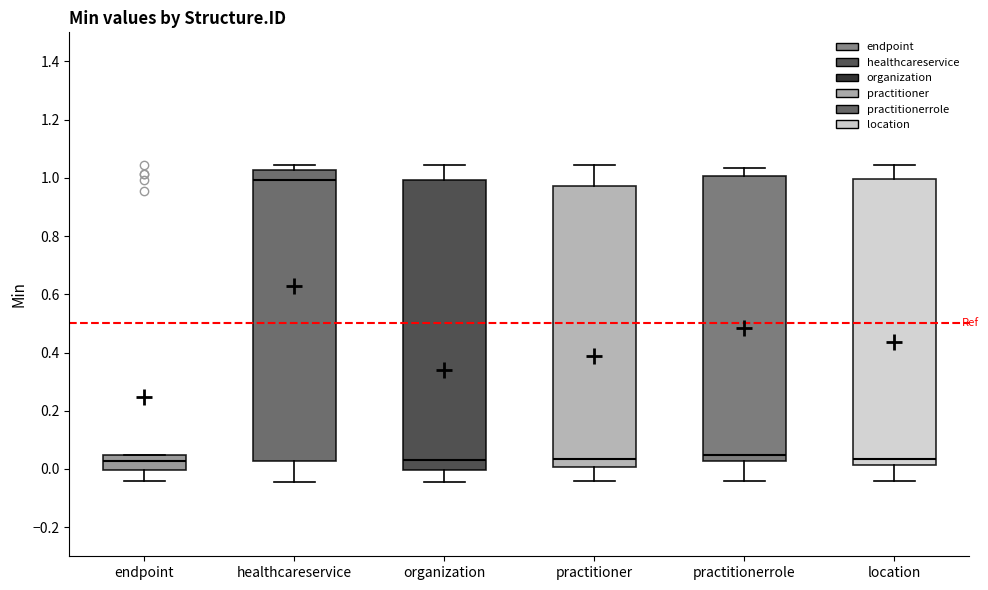

Reading left to right, transcribe this box plot: for each box, give where its median line is, the range the box spans, and where its two whiskers end, as read against the y-axis. The values are not printed on the chart, so give them approximately, as read against the axis.

endpoint: median 0.02, box 0.00 to 0.04, whiskers -0.04 to 0.04
healthcareservice: median 1.00, box 0.02 to 1.02, whiskers -0.04 to 1.04
organization: median 0.04, box 0.00 to 1.00, whiskers -0.04 to 1.04
practitioner: median 0.04, box 0.00 to 0.98, whiskers -0.04 to 1.04
practitionerrole: median 0.04, box 0.02 to 1.00, whiskers -0.04 to 1.04
location: median 0.04, box 0.02 to 1.00, whiskers -0.04 to 1.04